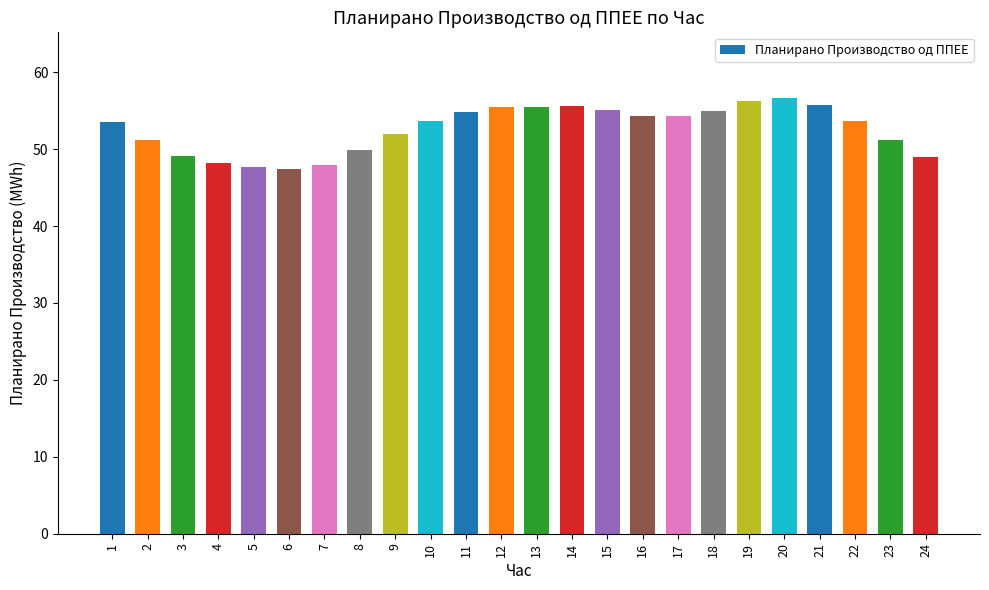

Is it true that the value at 17 is 54.3?

True